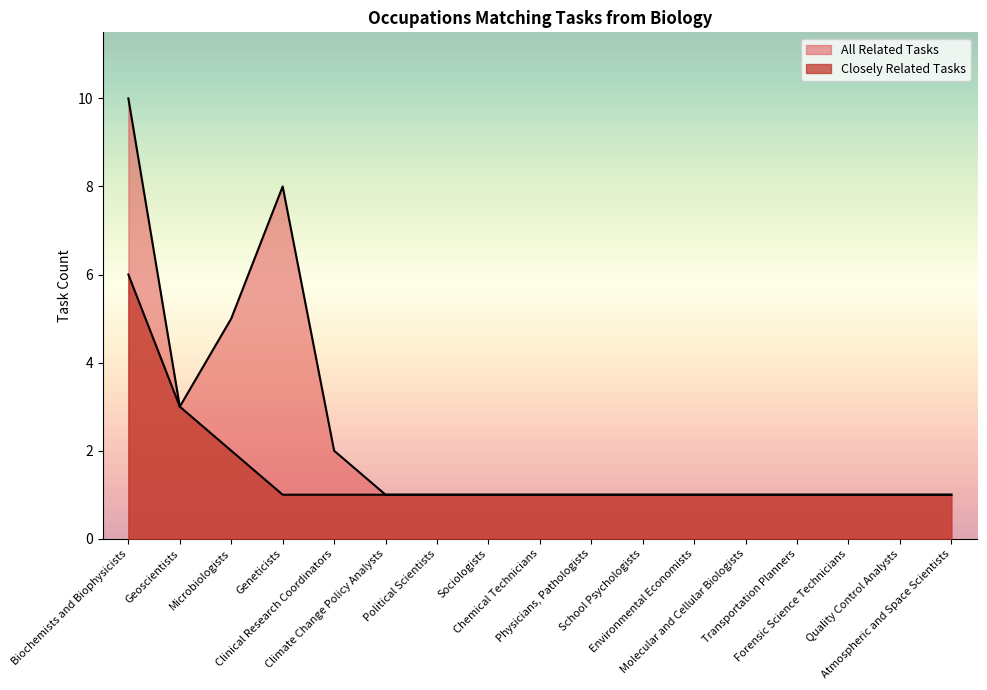

At Transportation Planners, list the series in order from smallest to largest.

Closely Related Tasks, All Related Tasks